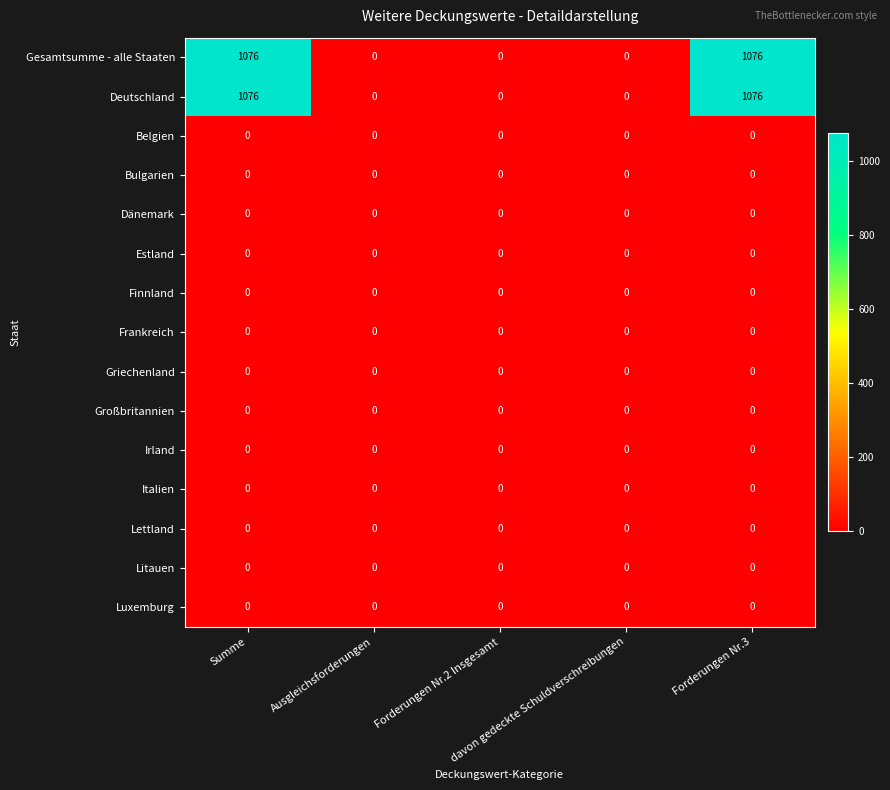

How many data points does each series have?

5